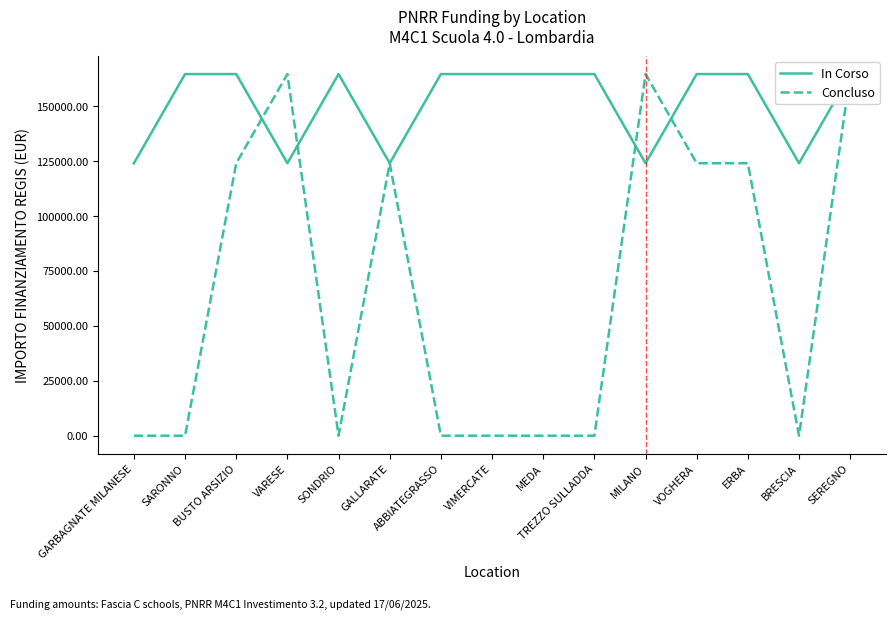

True or false: In Corso has more than 0 interior local peaks.

True